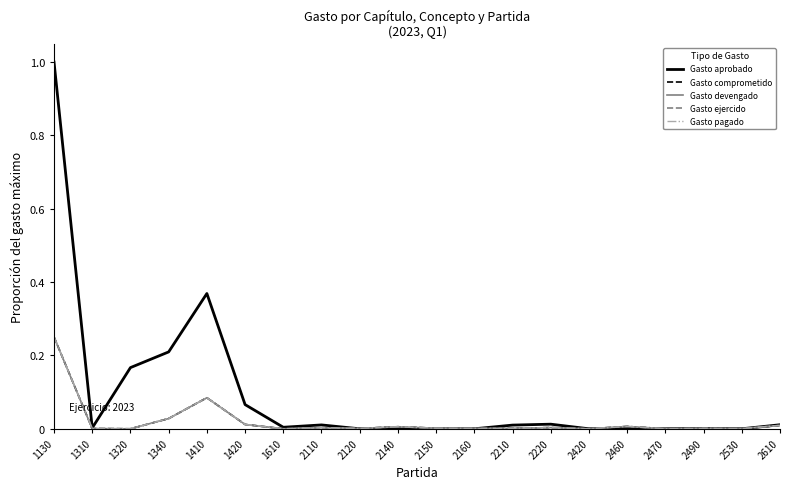

At which label is Gasto aprobado closest to 0?

2120